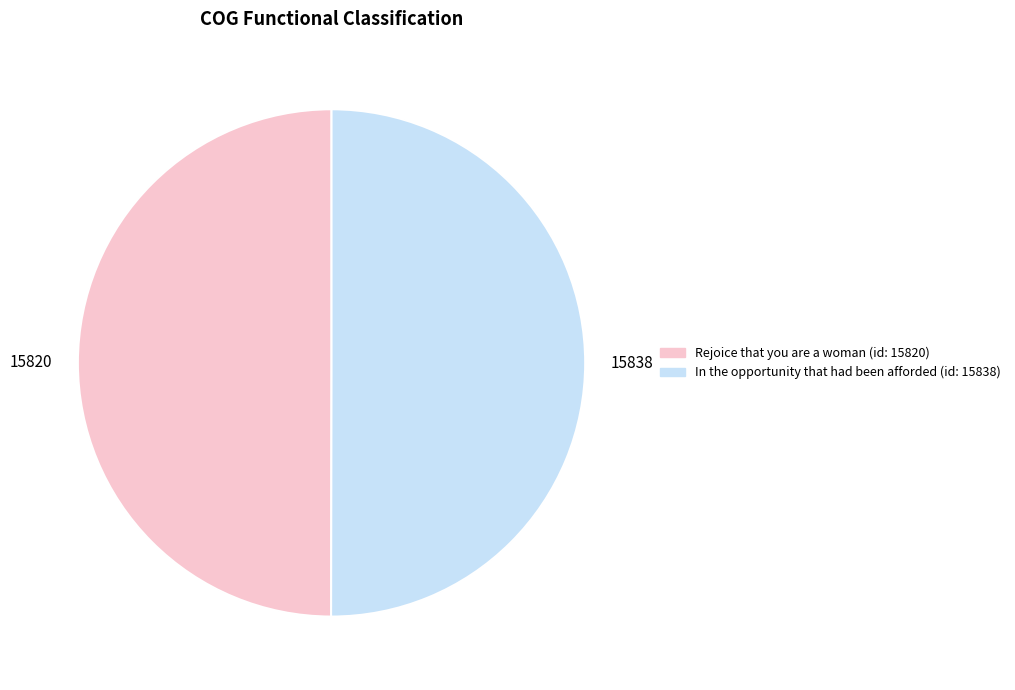

How many slices are in this pie chart?

2